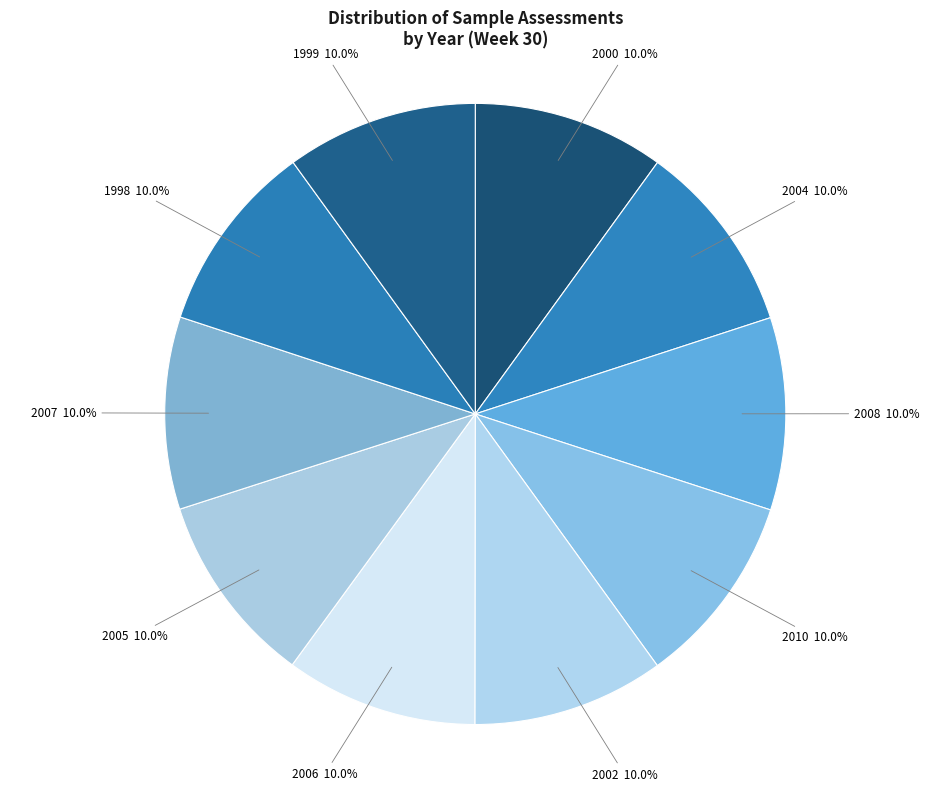

How many segments does this pie chart have?

10